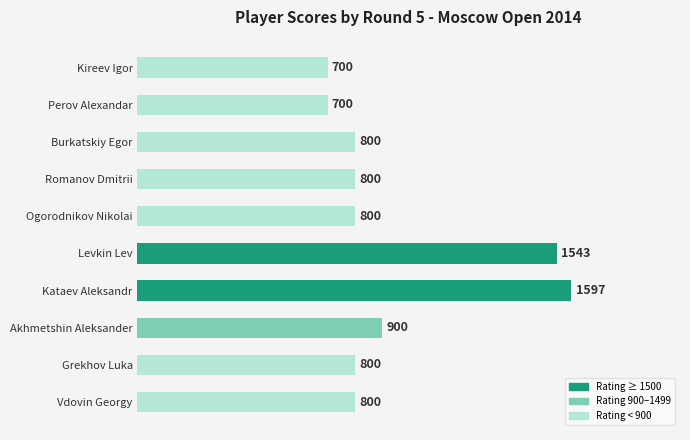

What is the average value?

944